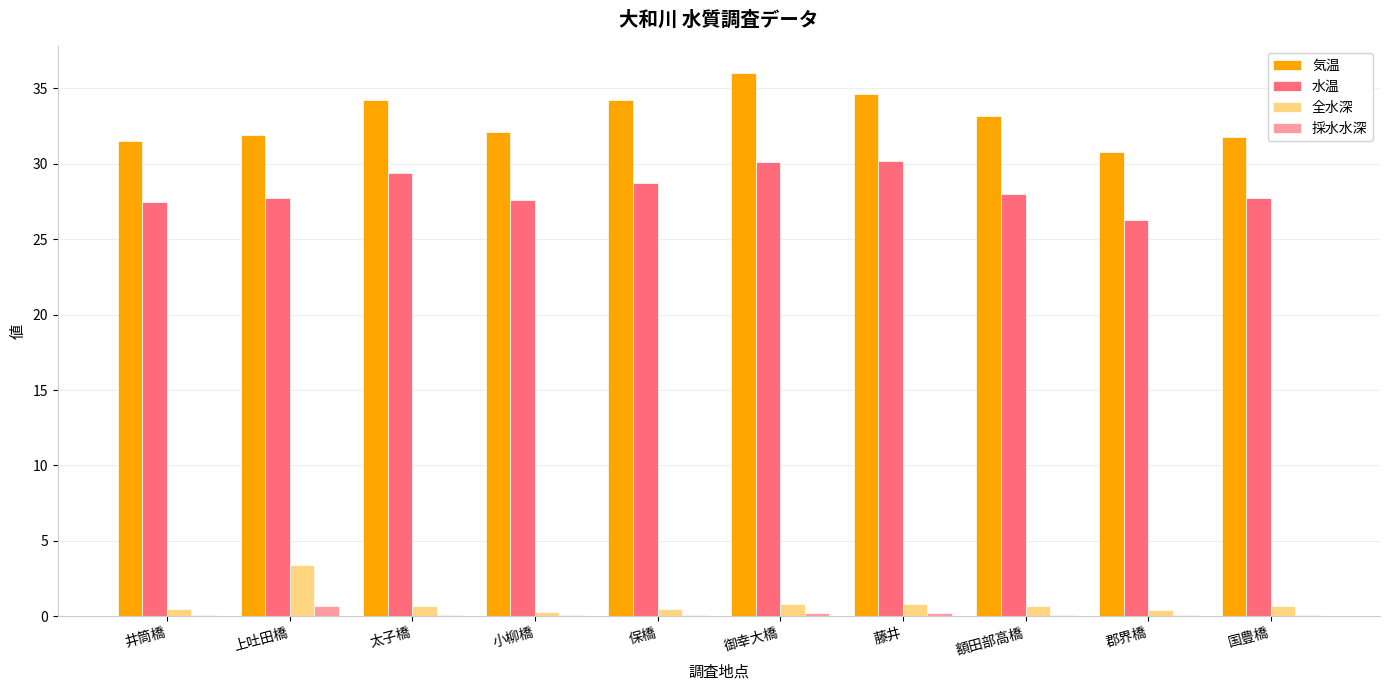

What is the sum of the 採水水深 values at 太子橋 and 国豊橋?

0.2